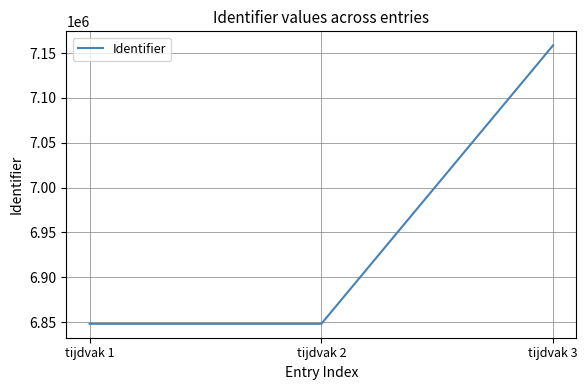

At which label is the value closest to 7003348?

tijdvak 2